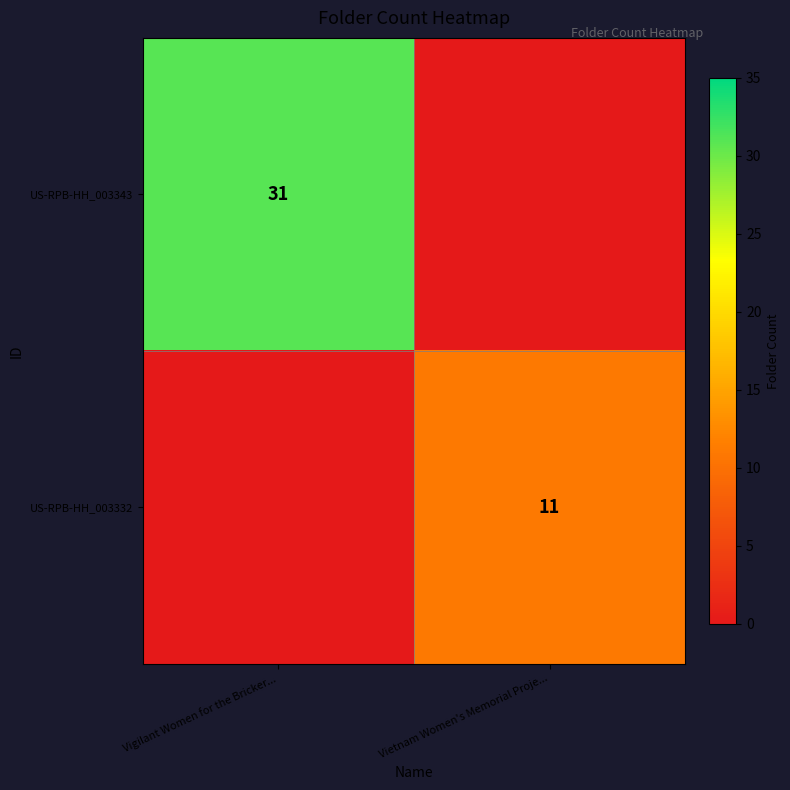

Between Vigilant Women for the Bricker... and Vietnam Women's Memorial Proje..., which series saw the biggest shift?

row_0